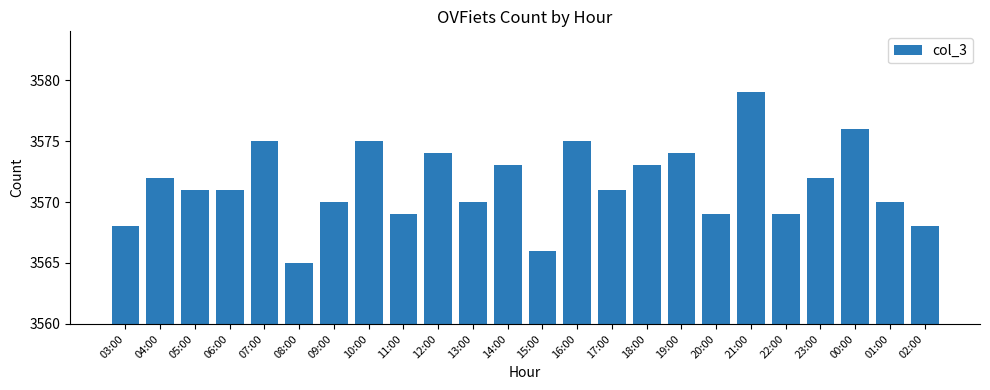

What is the label of the 14th bar from the left?

16:00